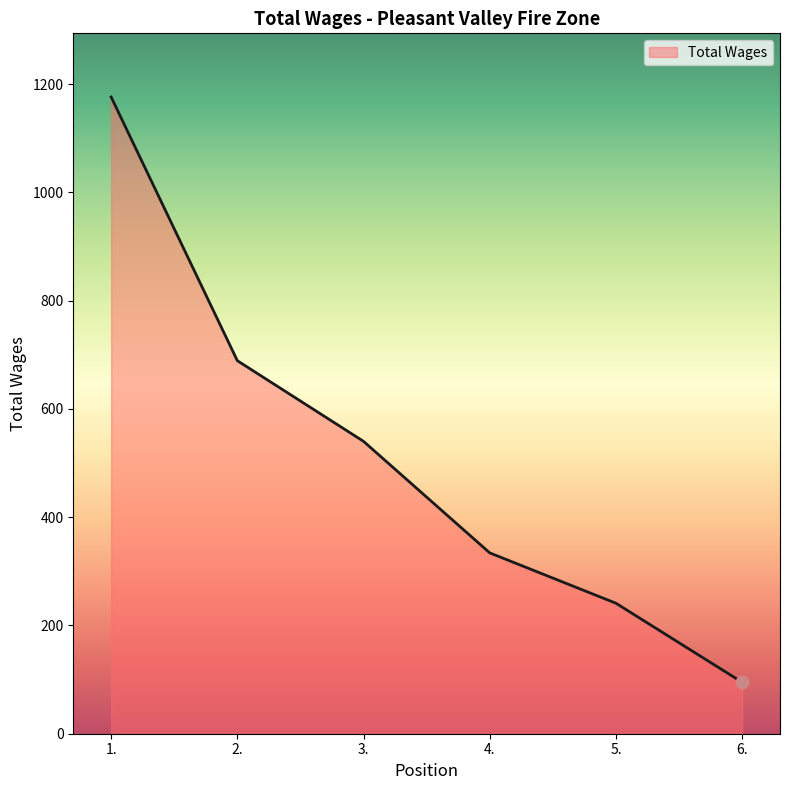

Which has a higher value, 3. or 6.?

3.